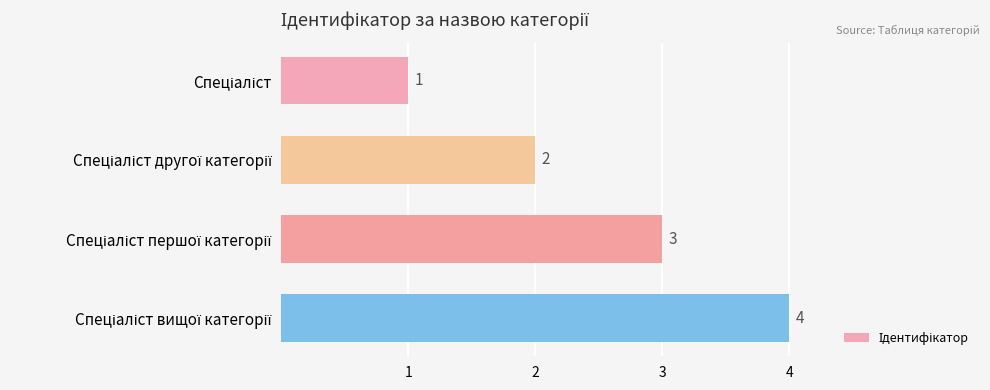

Count the values in the range 2 to 4.

3